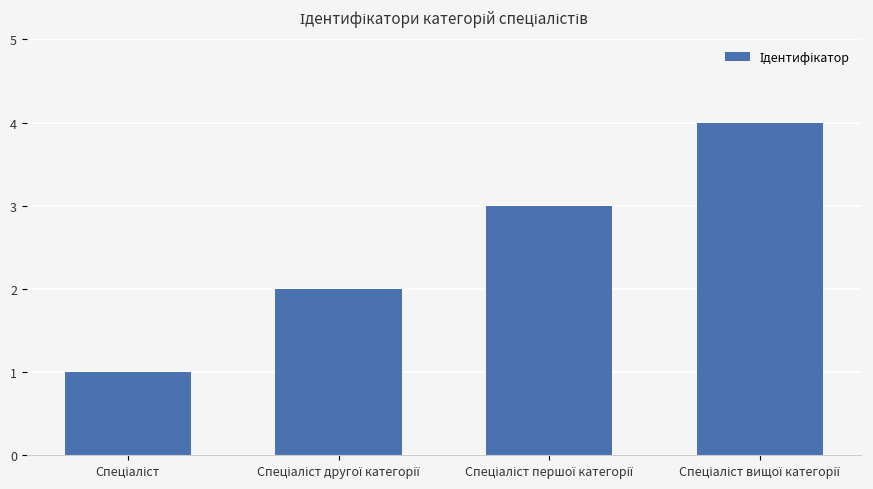

What is the greatest value displayed?

4